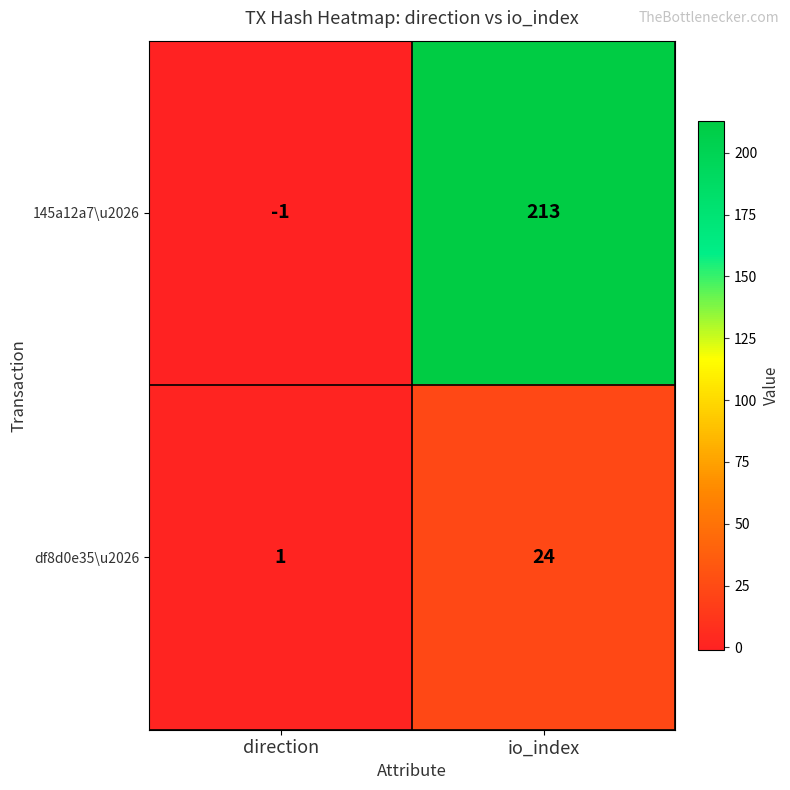

At which category does the chart reach its minimum across all series?

direction